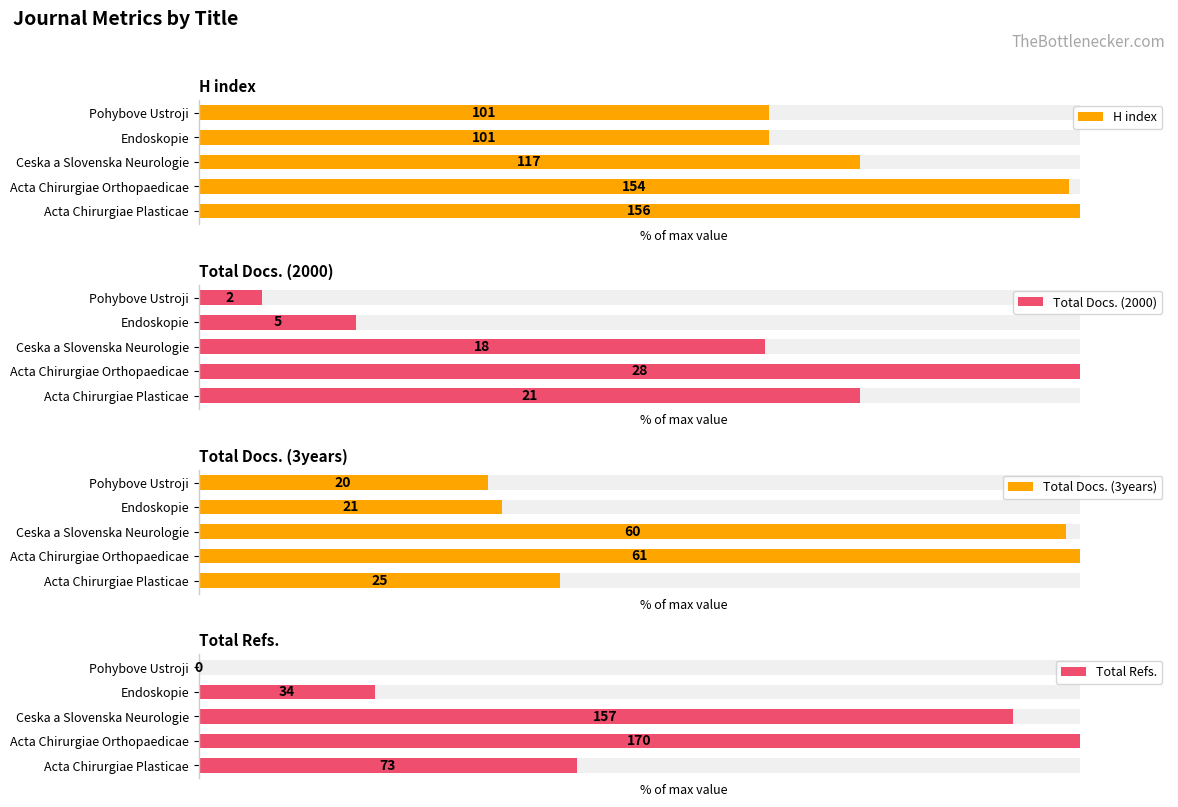

Is it true that Total Refs. equals 0.0 at Pohybove Ustroji?

True